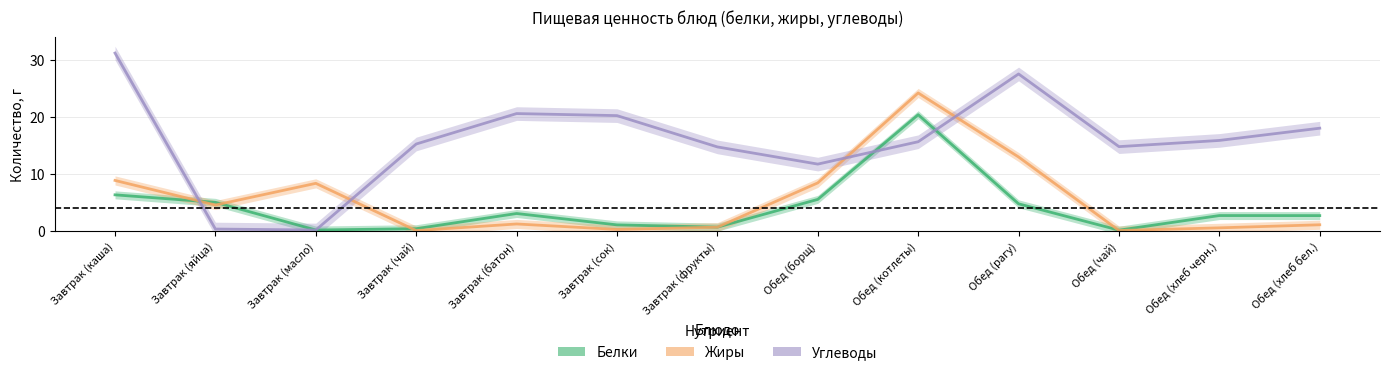

Which series changed the most between Завтрак (масло) and Обед (рагу)?

Углеводы